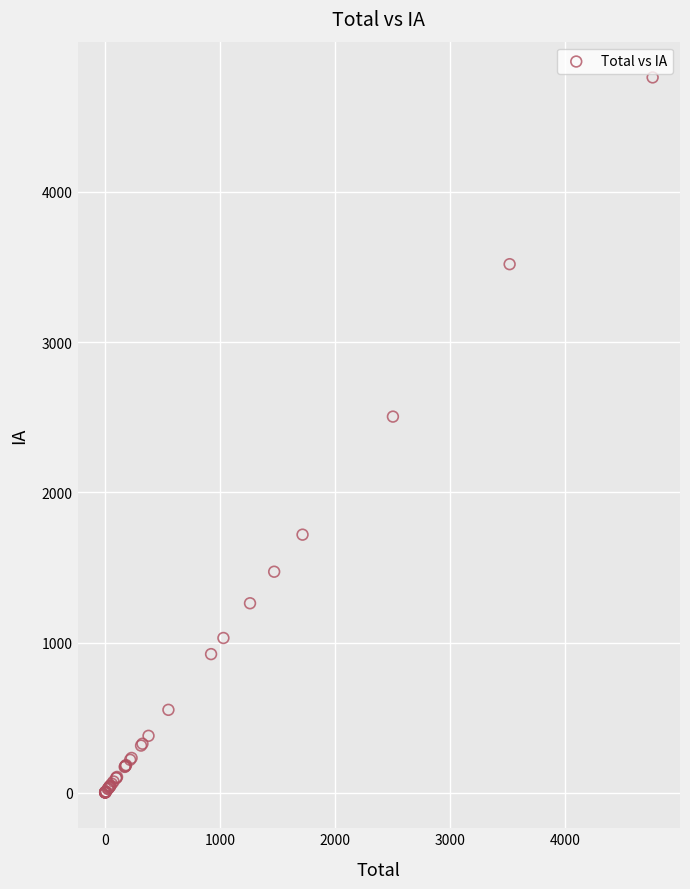

What Y value in the scatter plot is closest to 2382?

2504.6